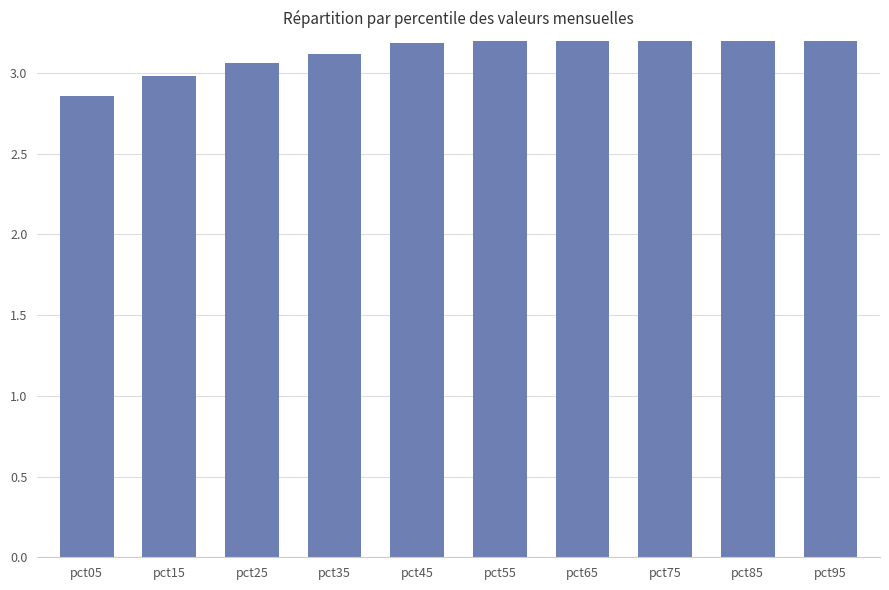

What is the value of the 1st bar from the left?

2.9